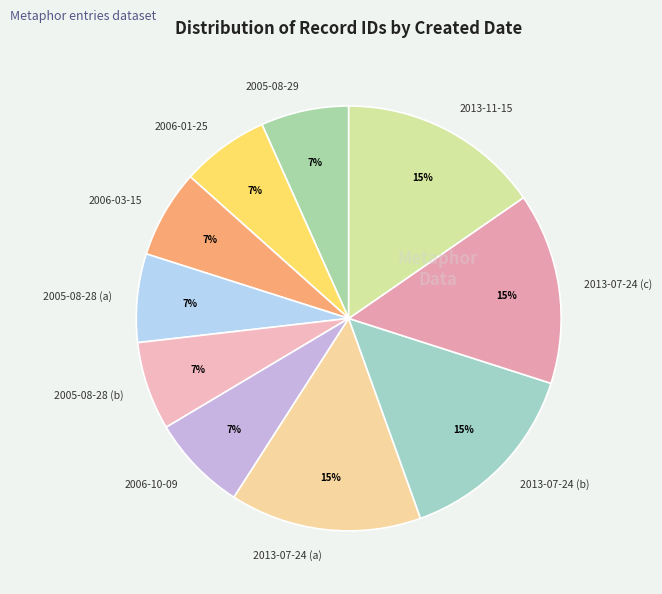

What percentage is the 2013-07-24 (a) slice, to the nearest percent?

15%